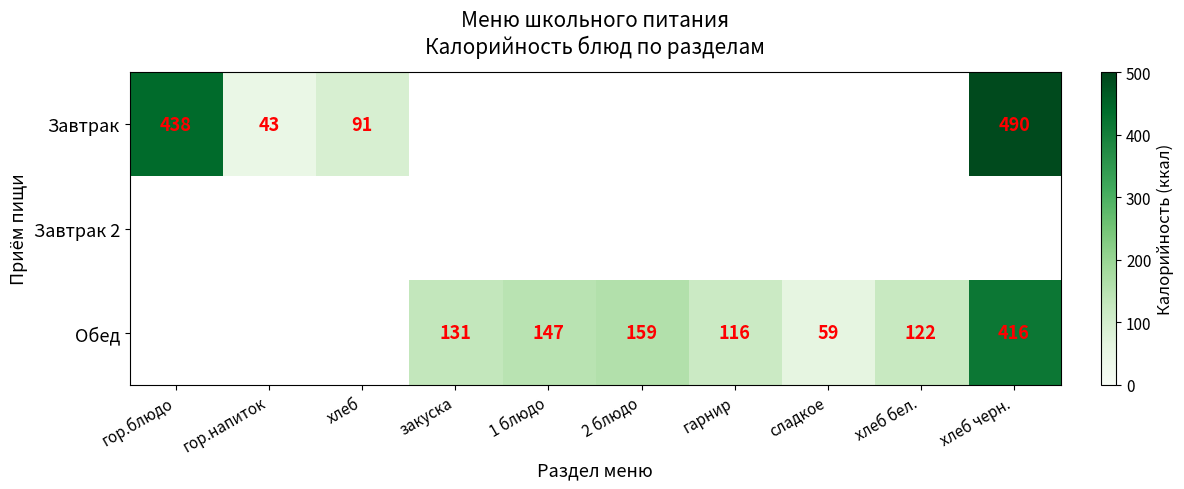

What is the maximum value shown in the chart?

490.0